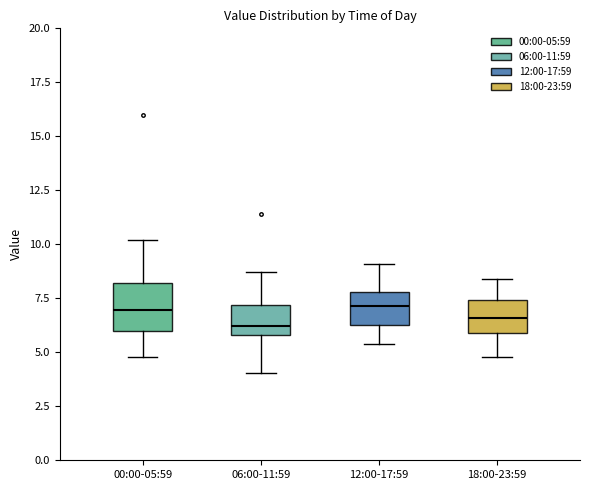

Which box is the tallest, from its lower edge to its upper edge?

00:00-05:59